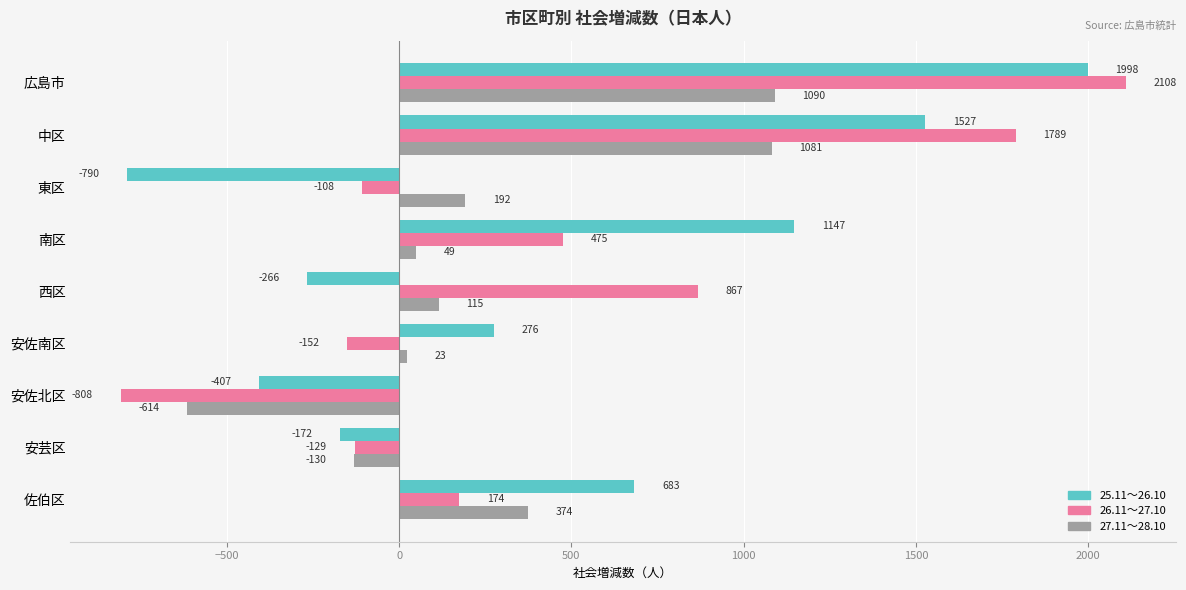

Is it true that 25.11～26.10 equals 1527 at 中区?

True